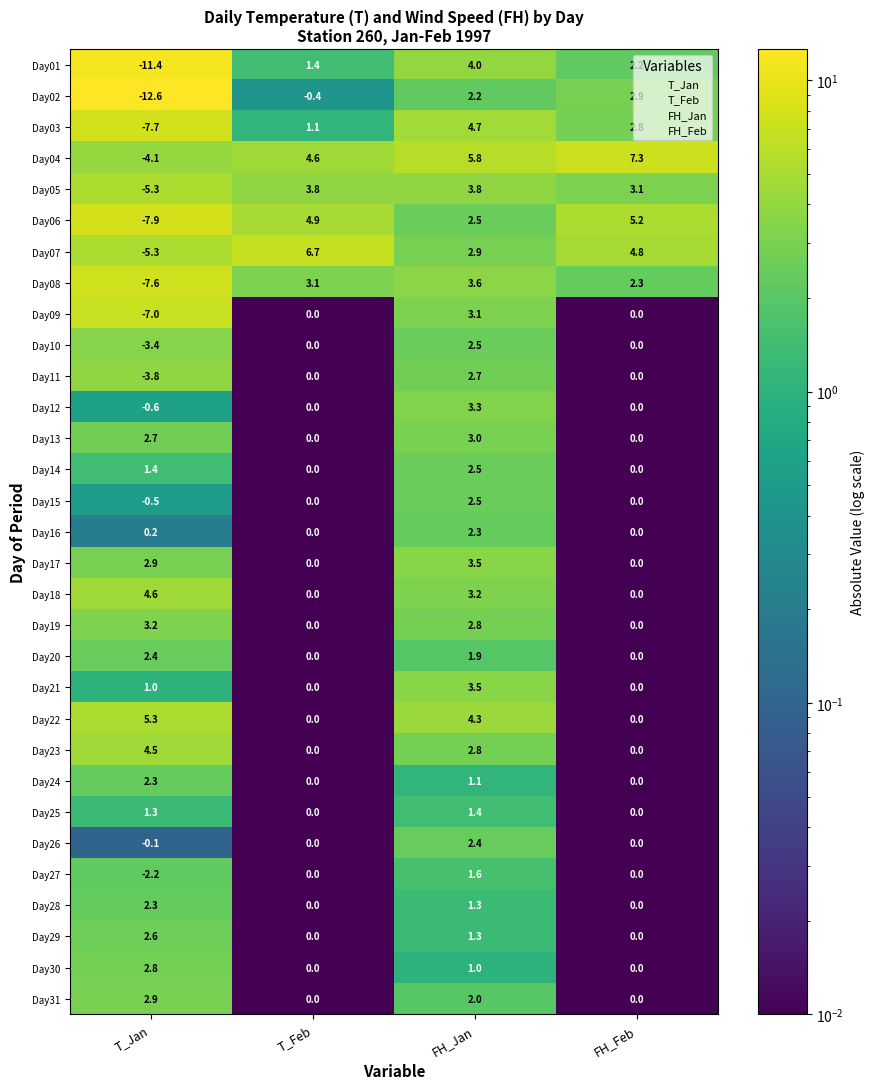

What is the total value across all series at FH_Feb?

30.6